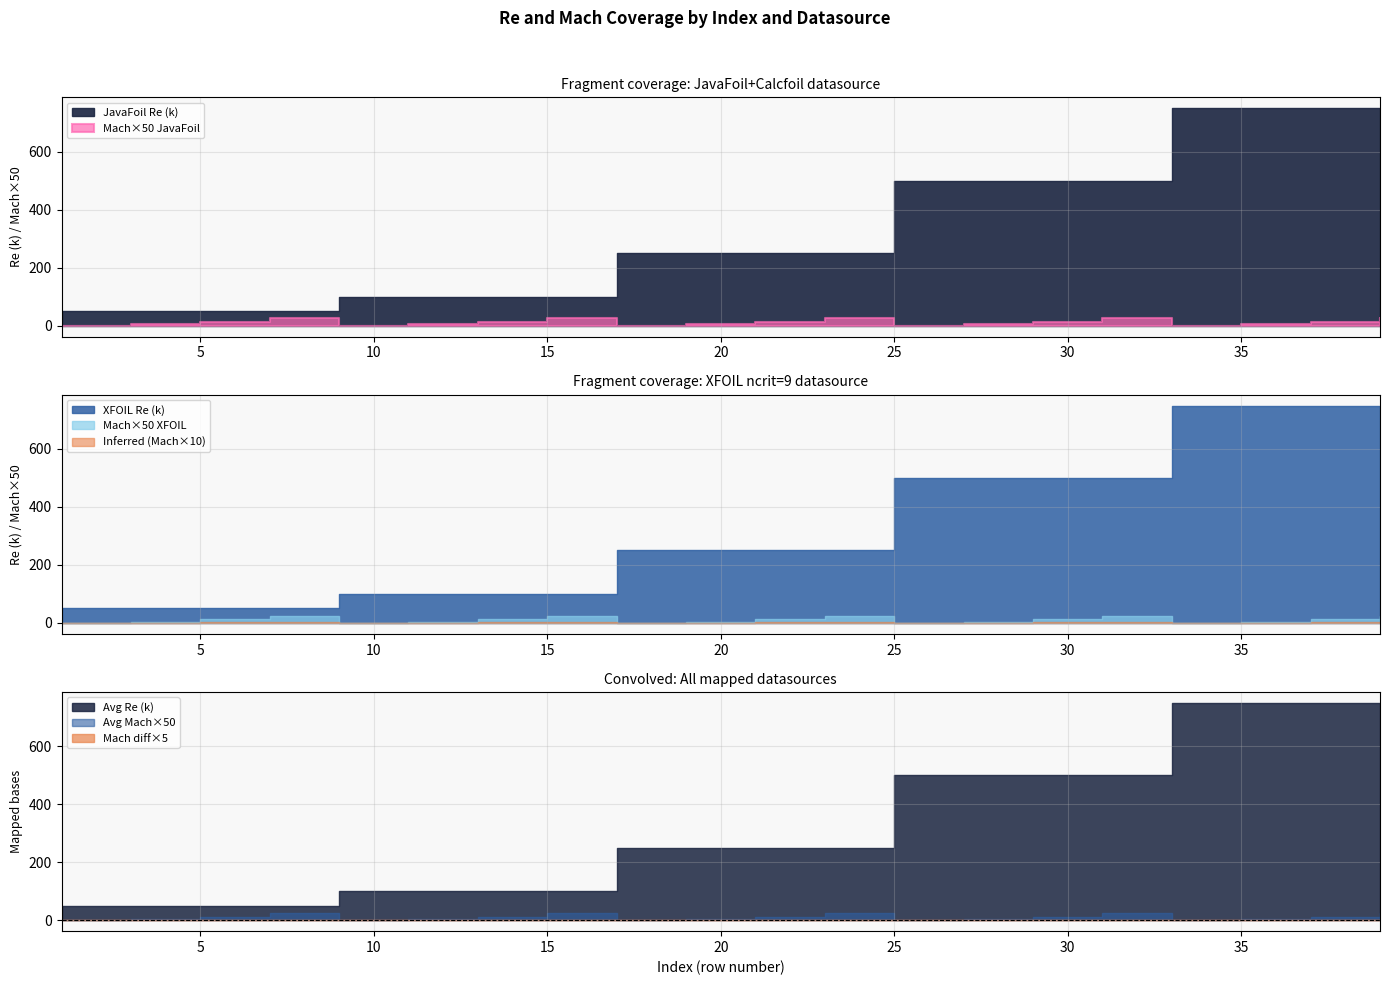

Is the value of Mach_XFOIL at 11 greater than the value of Mach_JavaFoil at 11?

No